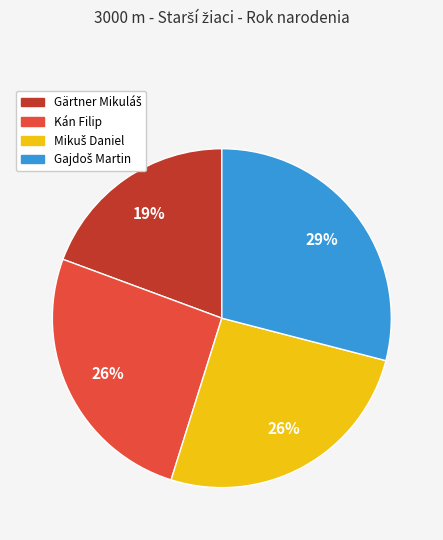

Count the number of slices in the pie.

4